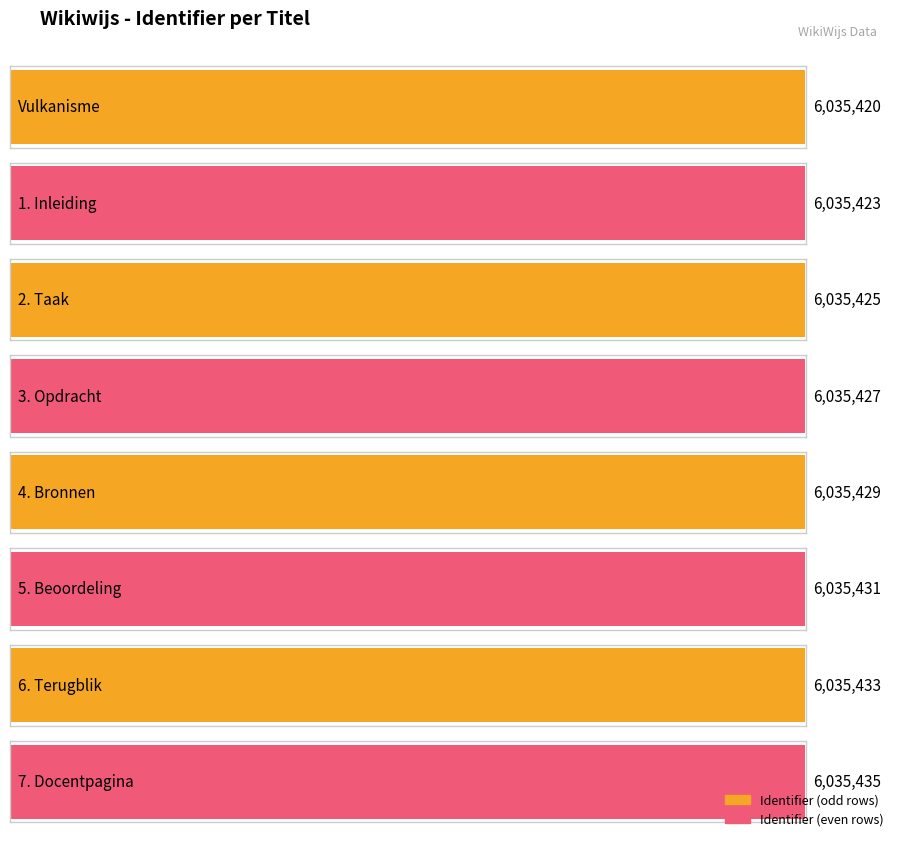

How many bars are there in total?

8